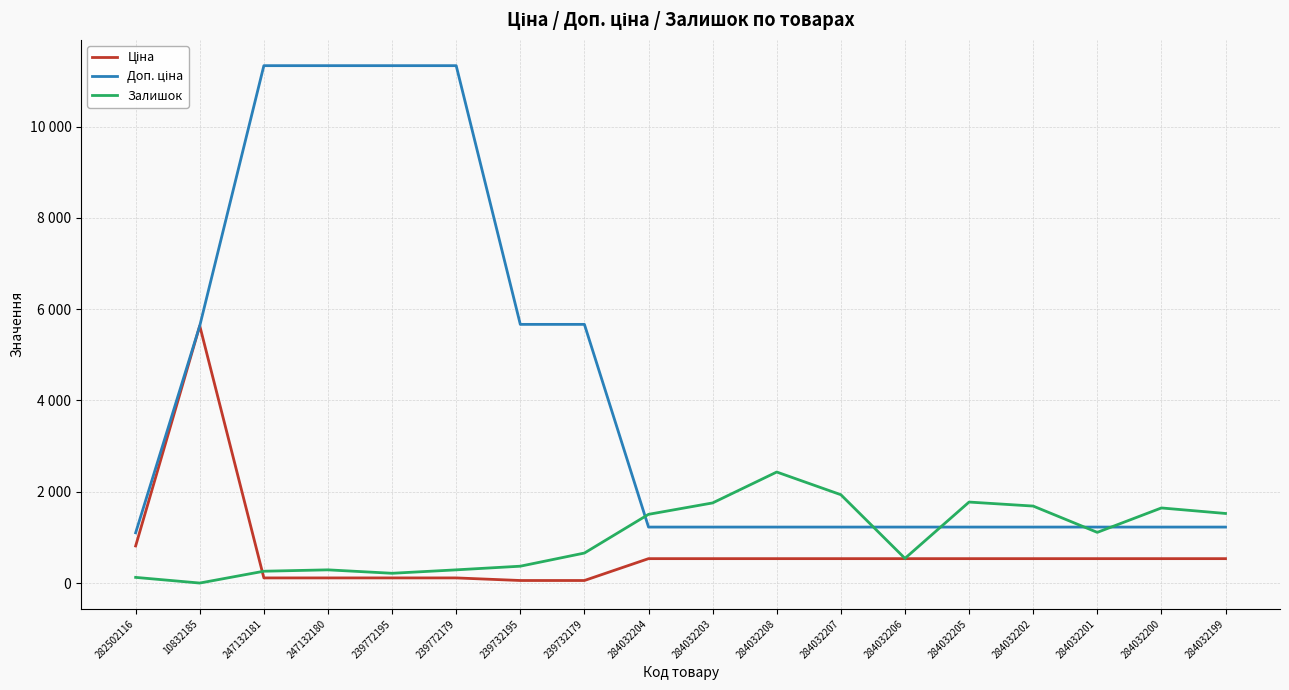

True or false: Доп. ціна and Ціна intersect in this chart.

False